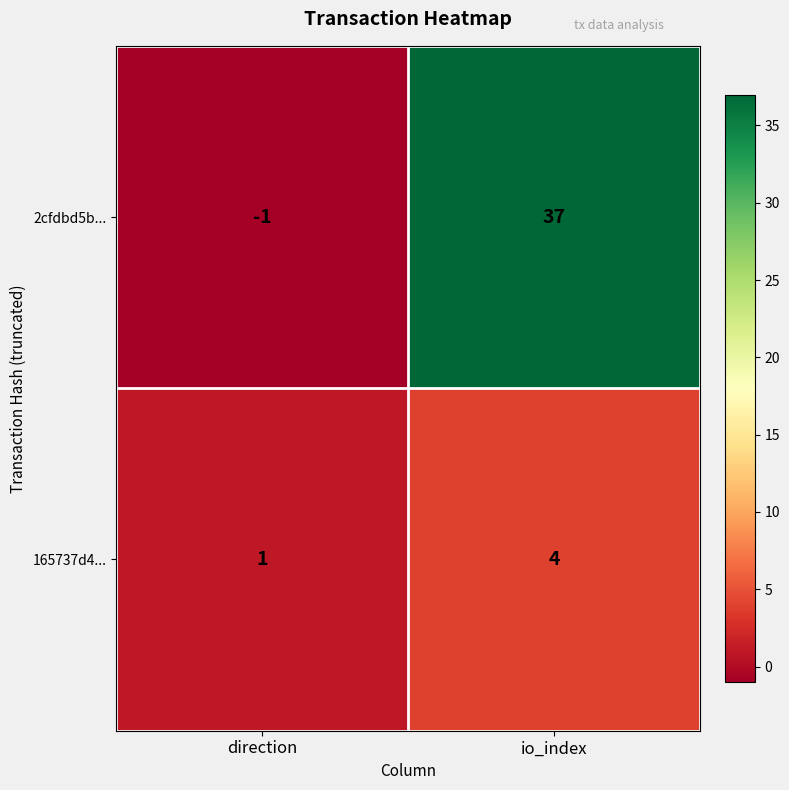

Reading left to right, transcribe all the data shown in this chart.

2cfdbd5b...: -1	37
165737d4...: 1	4